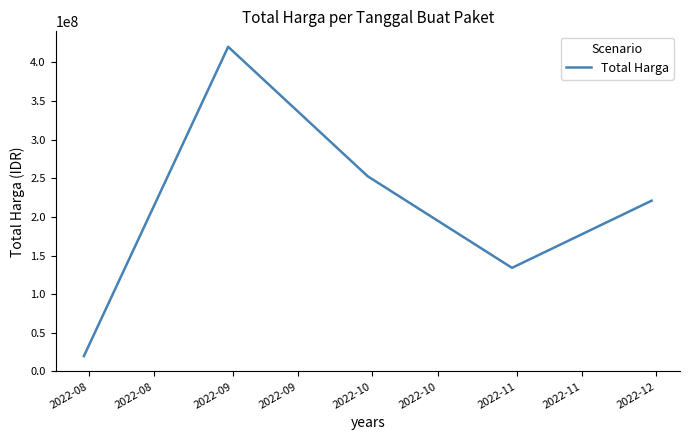

True or false: there are more than 2 points higher than both neighbors.

False